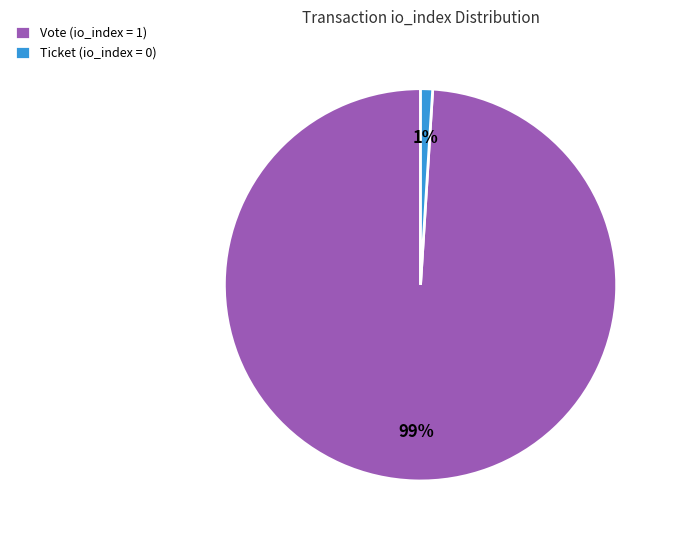

True or false: Vote (io_index = 1) accounts for 99% of the total.

True